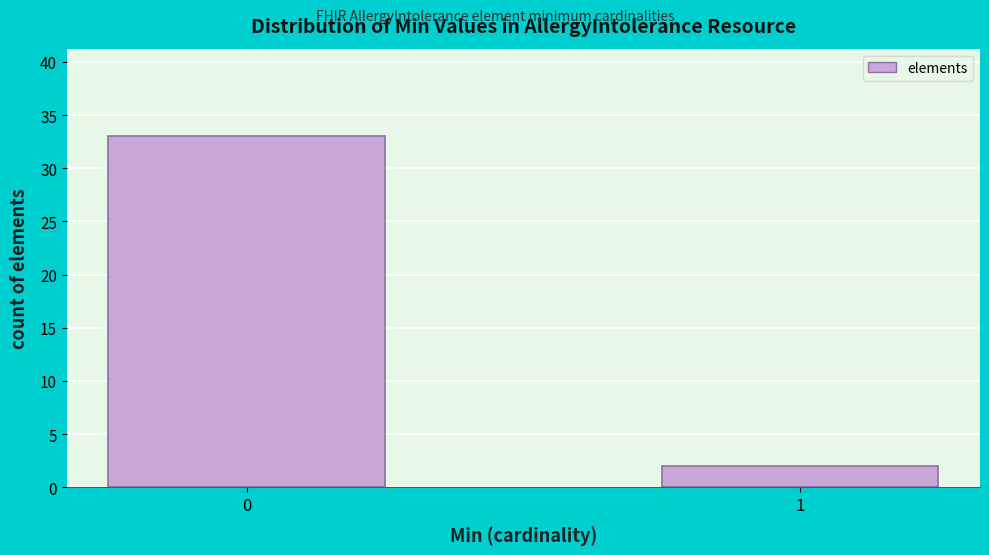

Reading right to left, what are all the values shown in this chart?

2	33